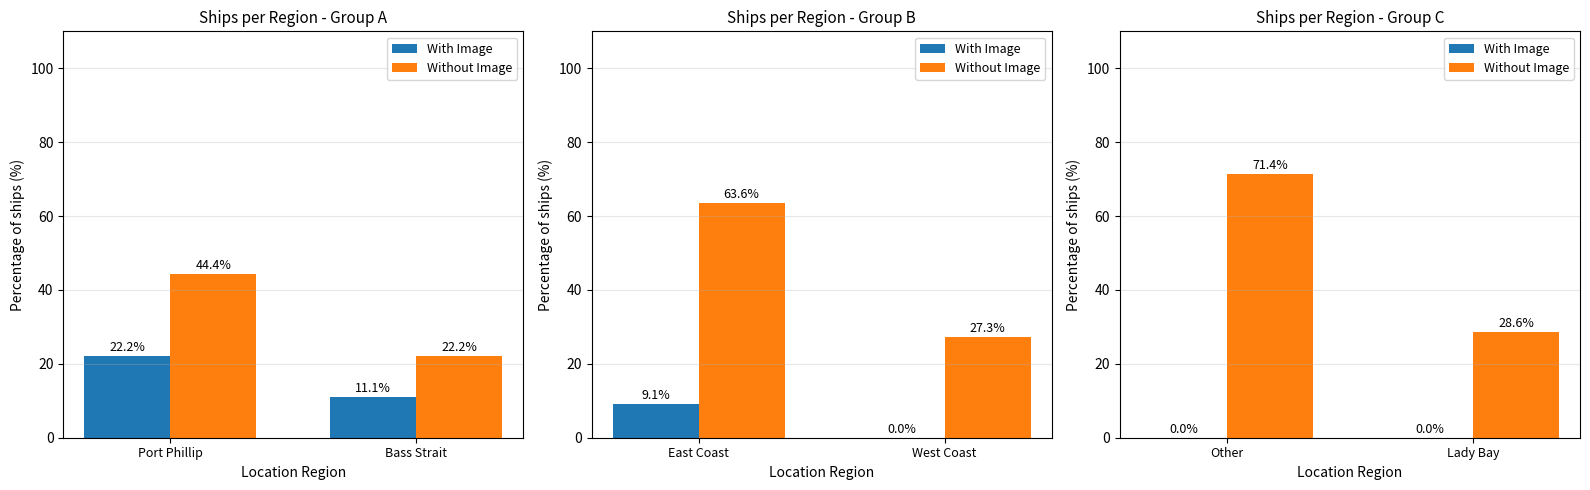

Does the chart contain any negative values?

No